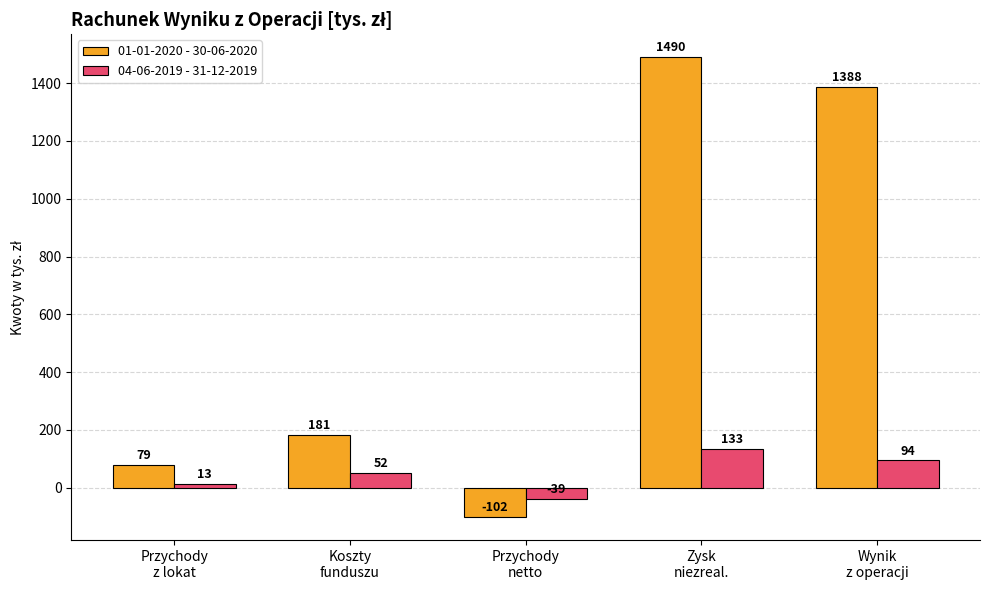

How many negative values does the 01-01-2020 - 30-06-2020 series have?

1